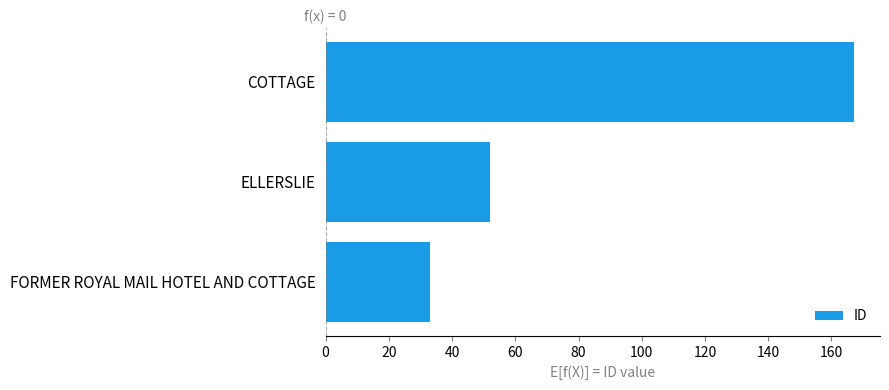

Where is the data nearest to the value 100?

ELLERSLIE